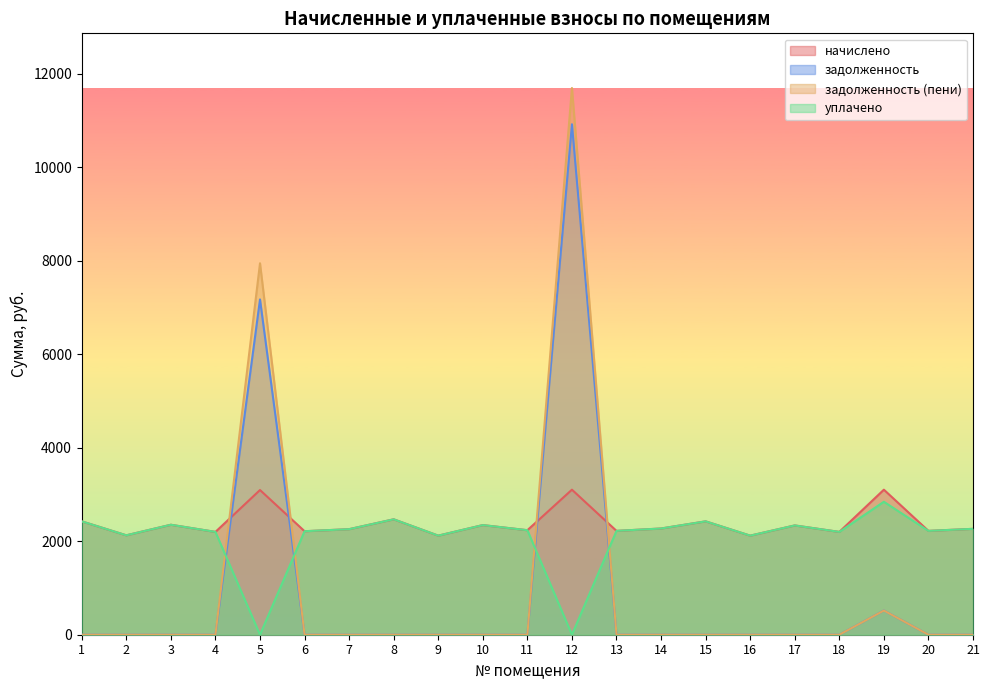

The value of начислено at 14 is 2272.6. True or false?

True